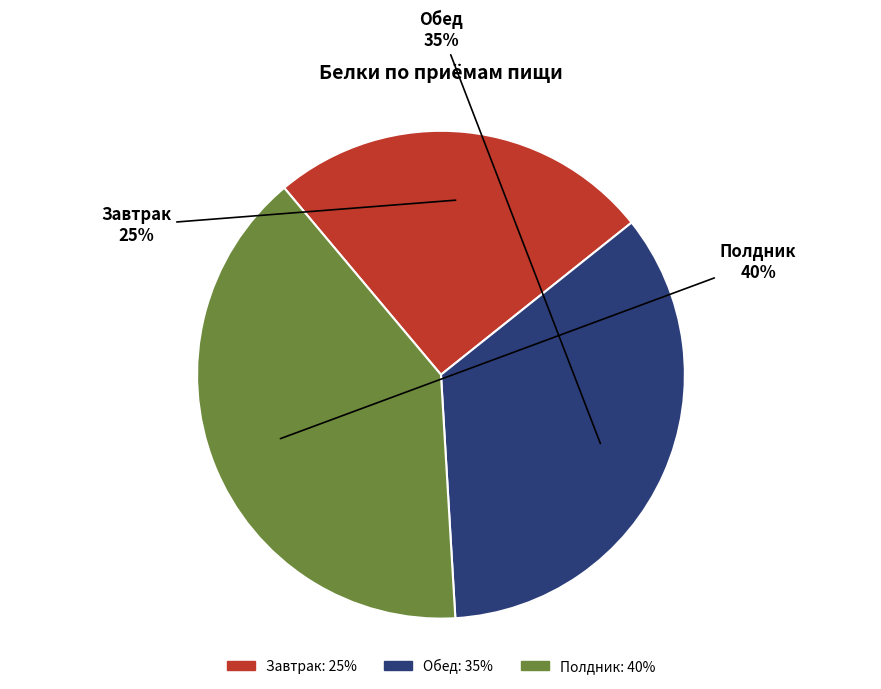

Approximately how many times larger is the value at Обед compared to Завтрак?

1.4